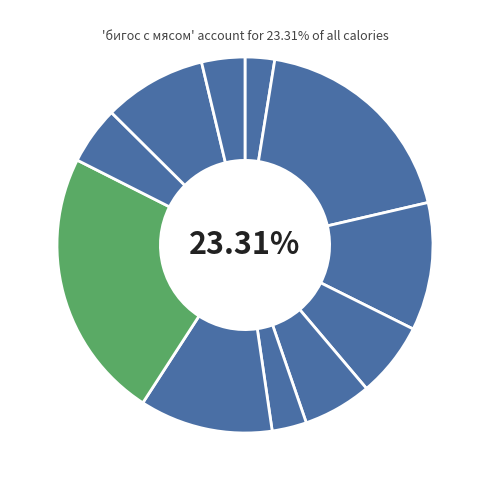

Is there a majority slice in this chart?

No